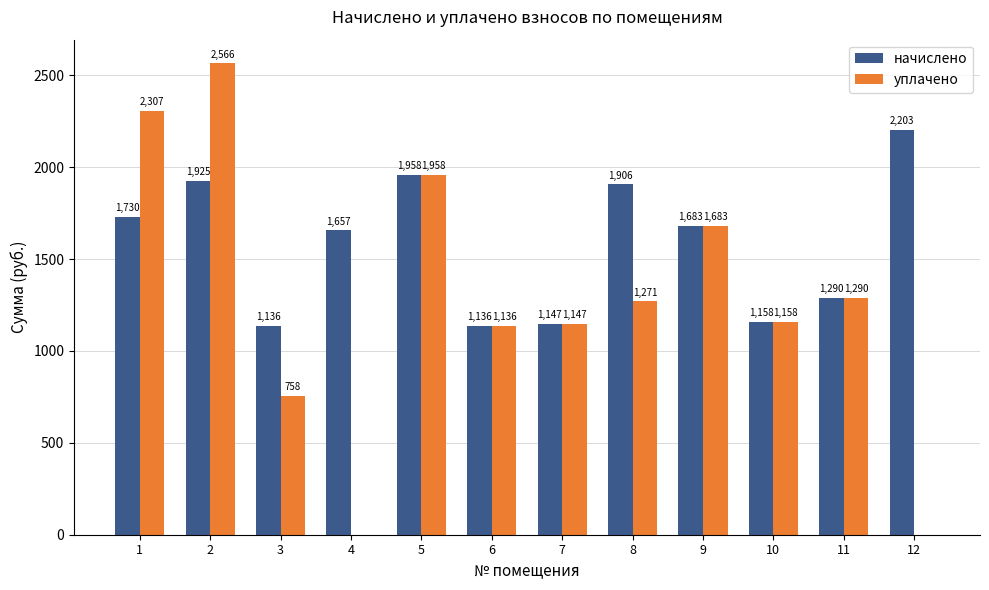

Between 4 and 10, which series saw the biggest shift?

уплачено